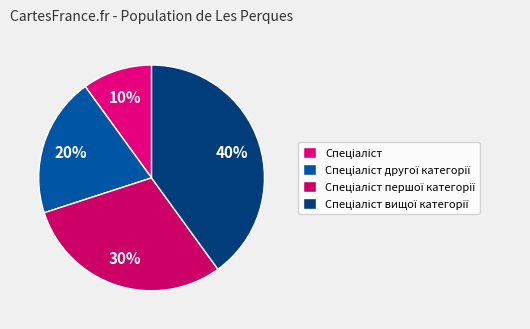

Count the number of slices in the pie.

4